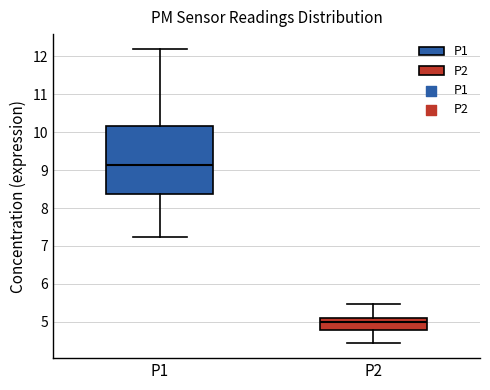

Reading left to right, transcribe this box plot: for each box, give where its median line is, the range the box spans, and where its two whiskers end, as read against the y-axis. The values are not printed on the chart, so give them approximately, as read against the axis.

P1: median 9.1, box 8.4 to 10.2, whiskers 7.3 to 12.2
P2: median 5.0, box 4.8 to 5.1, whiskers 4.4 to 5.5